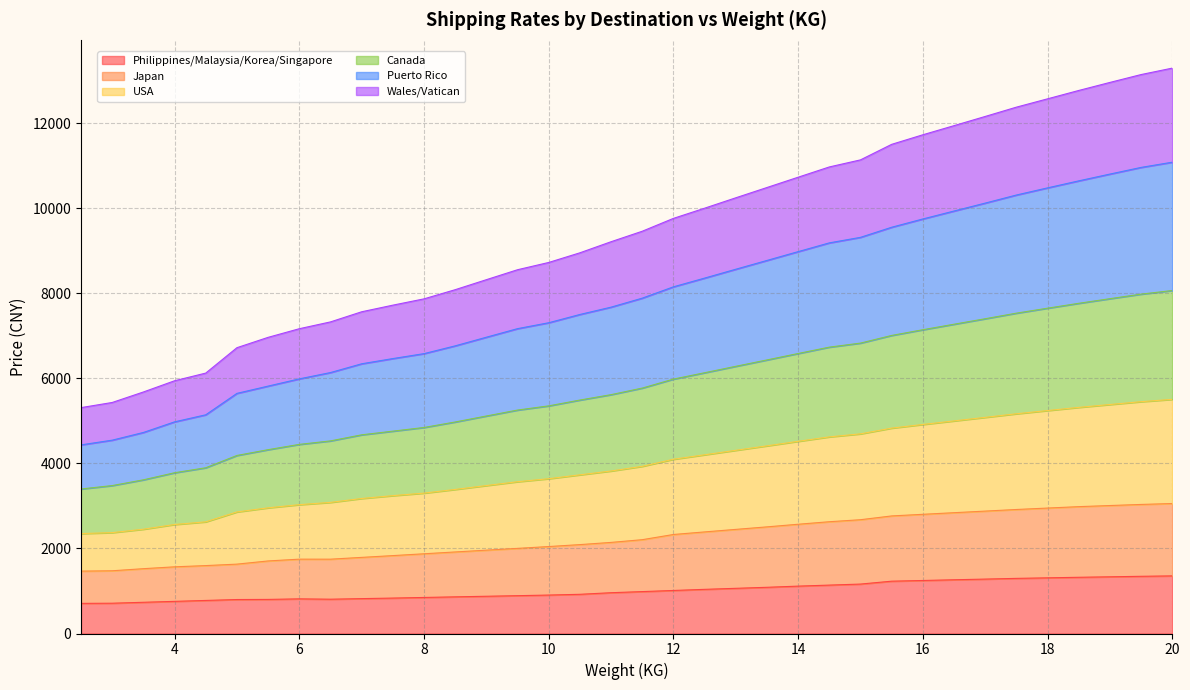

What position from the right is 18.5?

4